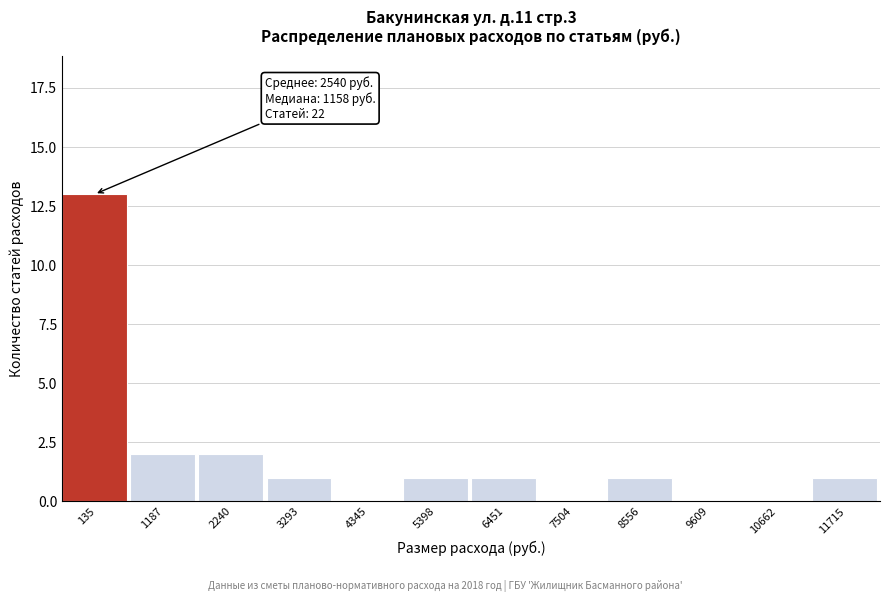

Reading left to right, list all the values displayed in this chart.

135=13	1187=2	2240=2	3293=1	4345=0	5398=1	6451=1	7504=0	8556=1	9609=0	10662=0	11715=1